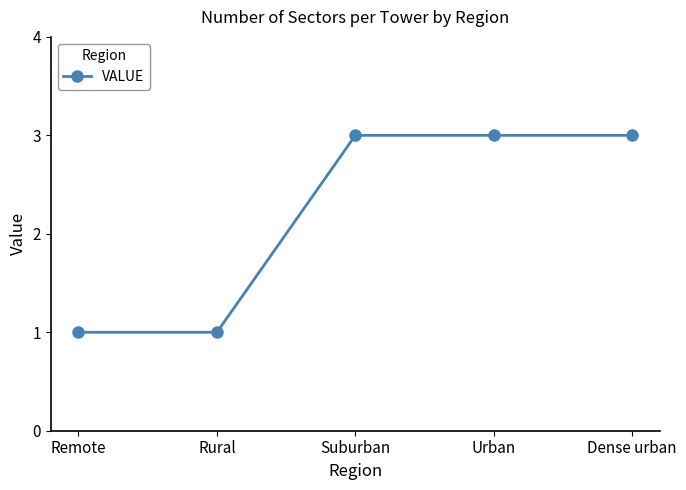

True or false: the data shows 1 at Remote.

True